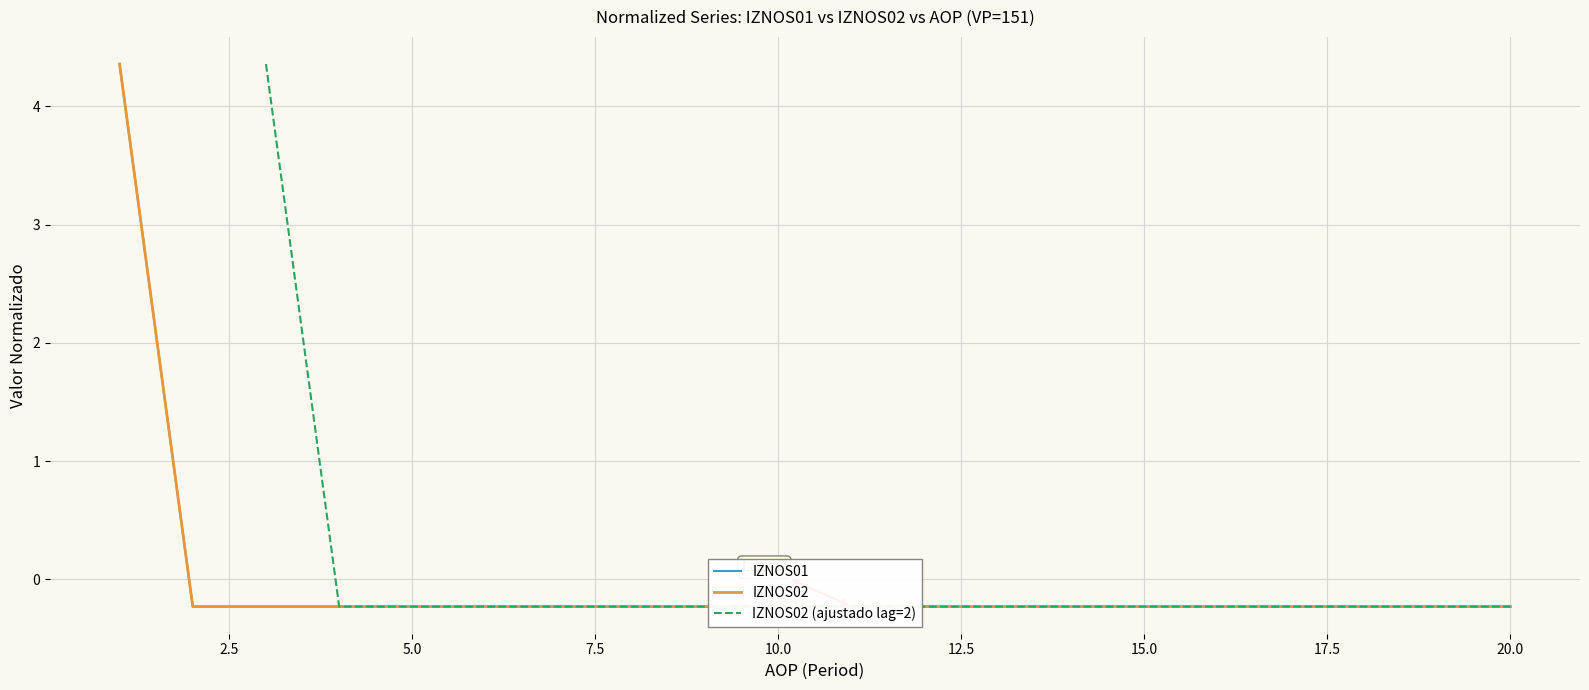

Rank the series by their maximum value, from highest to lowest.

IZNOS02, IZNOS02 (ajustado lag=2), IZNOS01